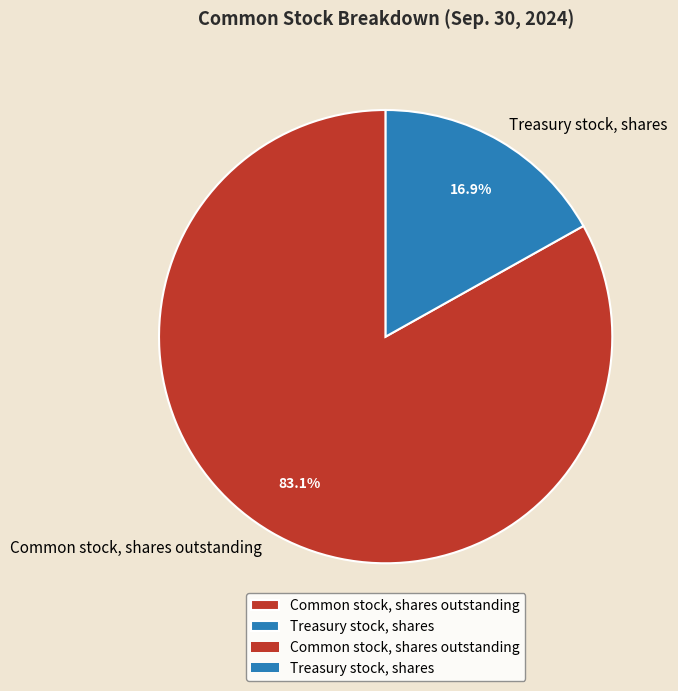

To the nearest percent, what percentage of the pie is Common stock, shares outstanding?

83%